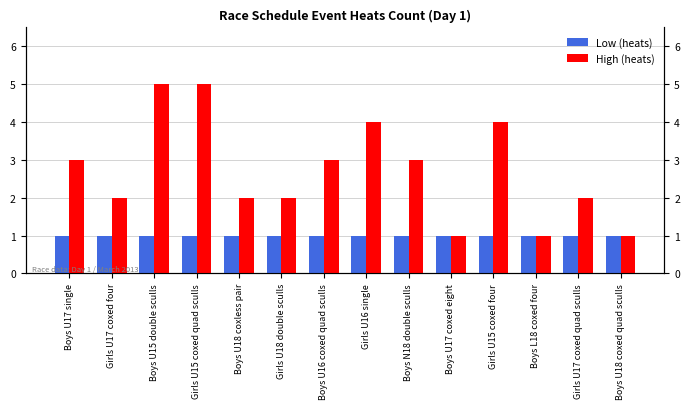

Which series has the largest range (max minus min)?

High (heats)